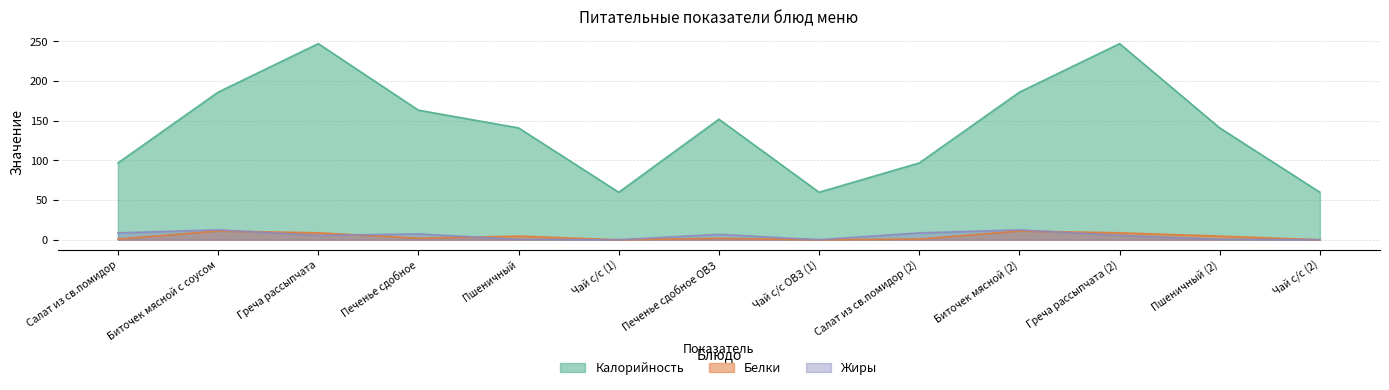

How many values in the Калорийность series exceed 141?

6